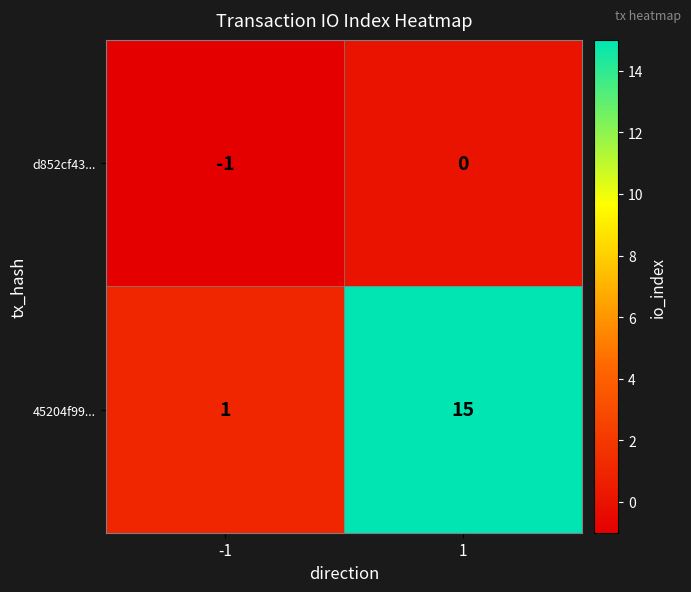

Is it true that 45204f99... equals 1 at -1?

True